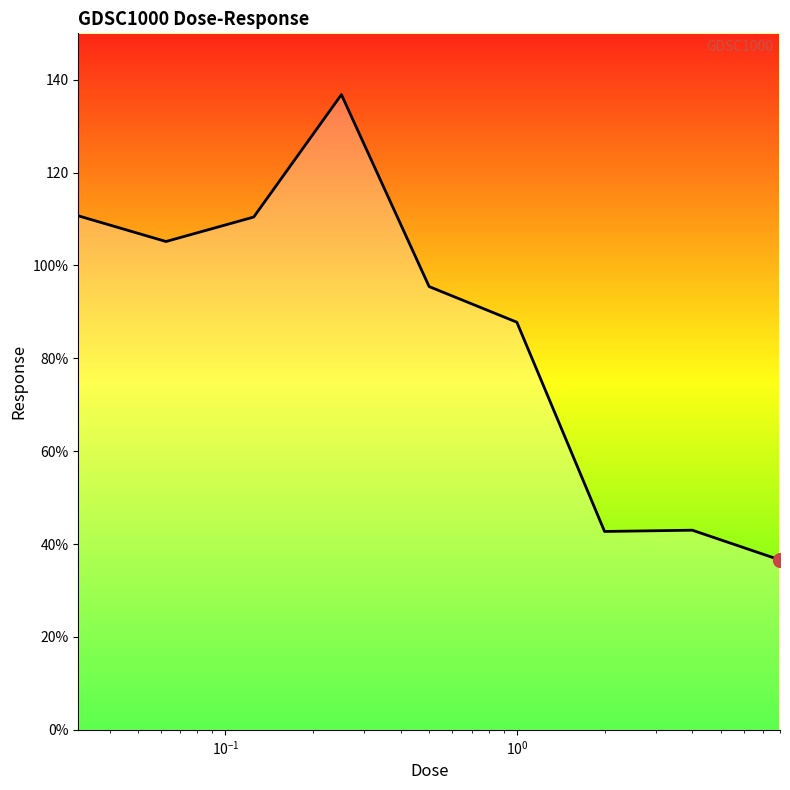

Is this an area chart (filled region under the line)?

No